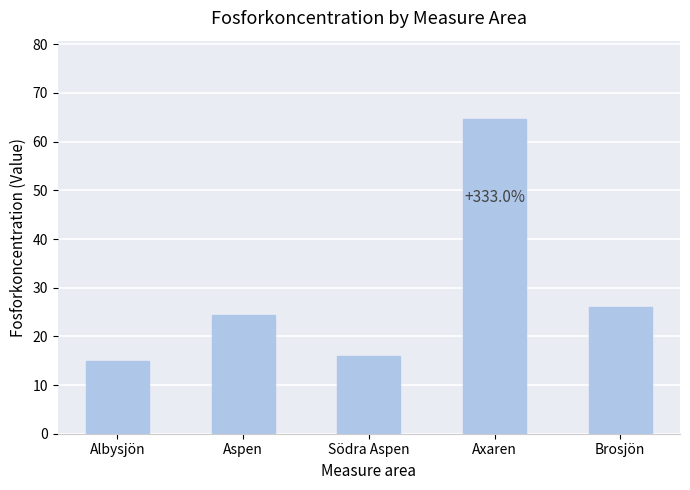

Reading left to right, transcribe all the data shown in this chart.

Albysjön=14.9	Aspen=24.3	Södra Aspen=16.0	Axaren=64.6	Brosjön=26.0